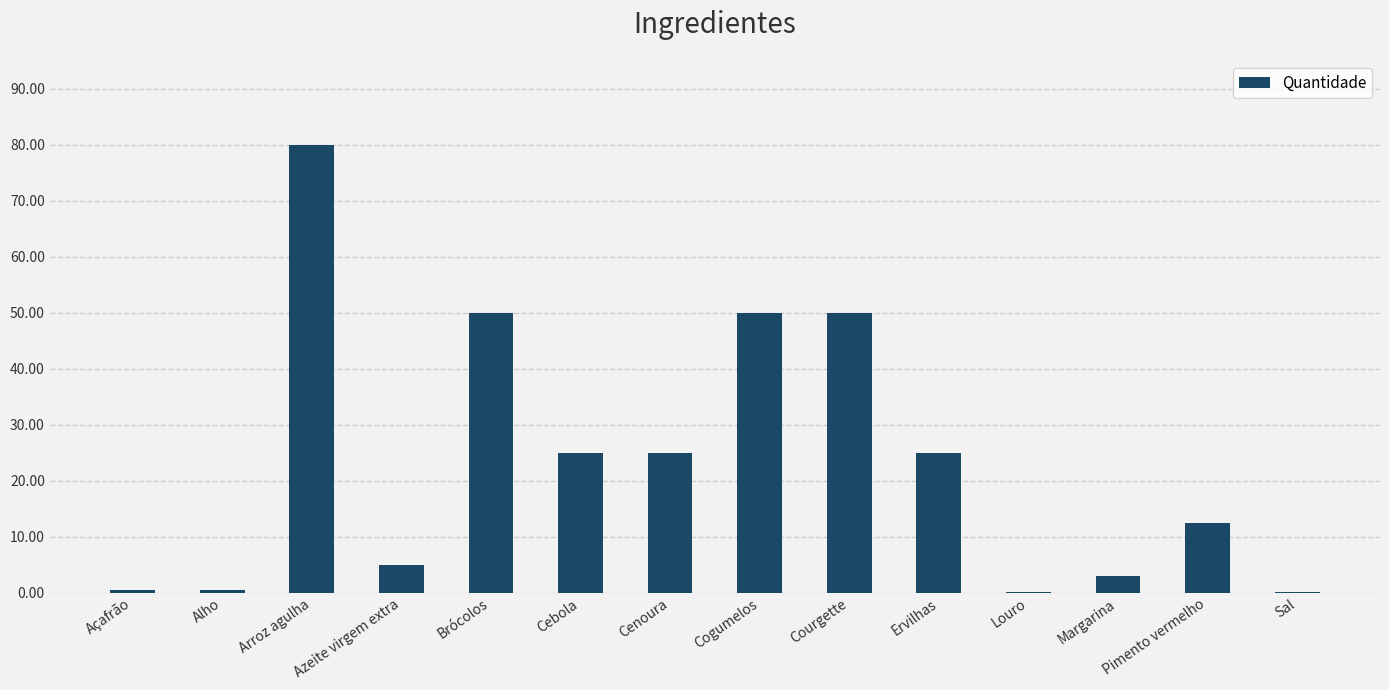

Between Cenoura and Arroz agulha, which is larger?

Arroz agulha